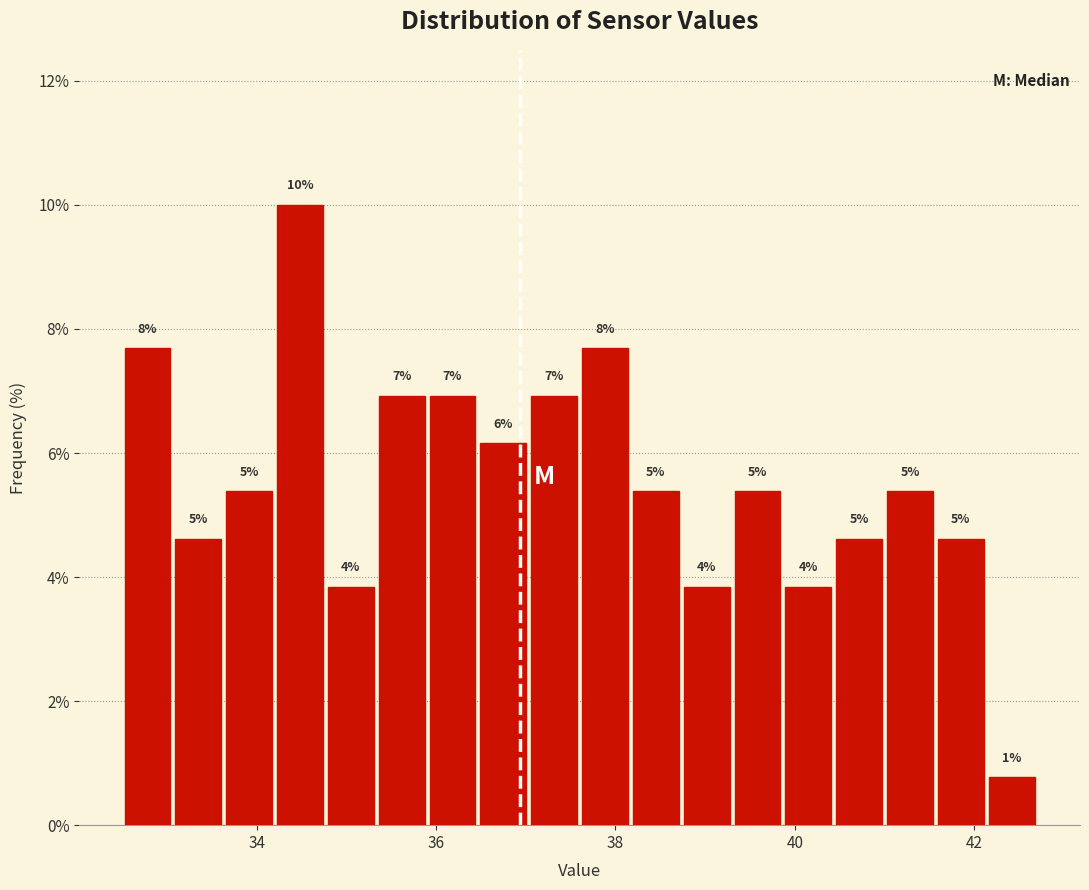

Read against the x-axis, roughly where is the centre of the tallest bar?

34.4